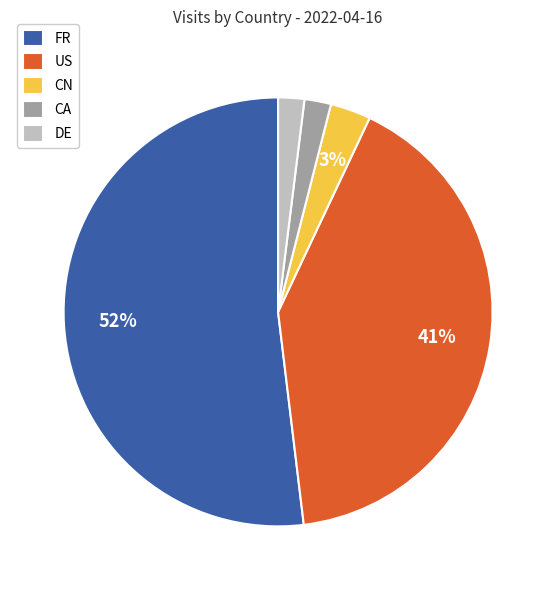

To the nearest percent, what percentage of the pie is CA?

2%